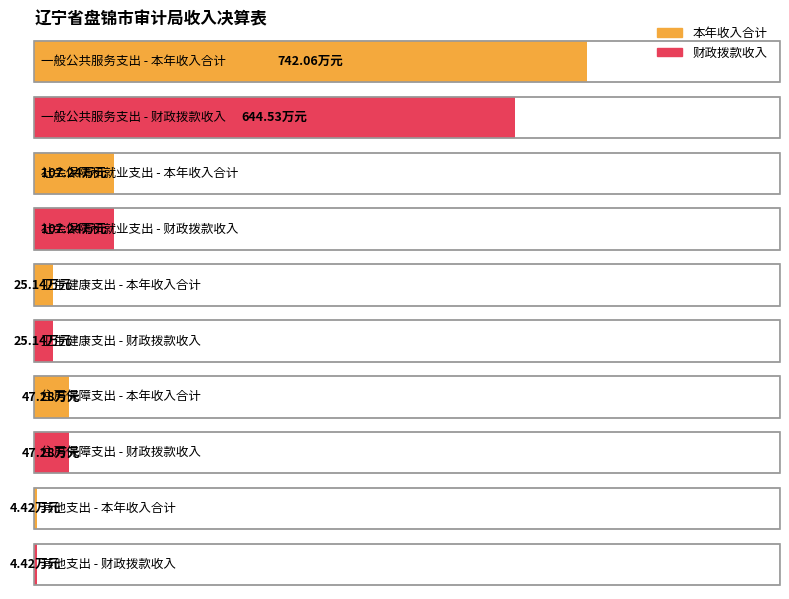

The 财政拨款收入 series shows 44.6 at 卫生健康支出. True or false?

False